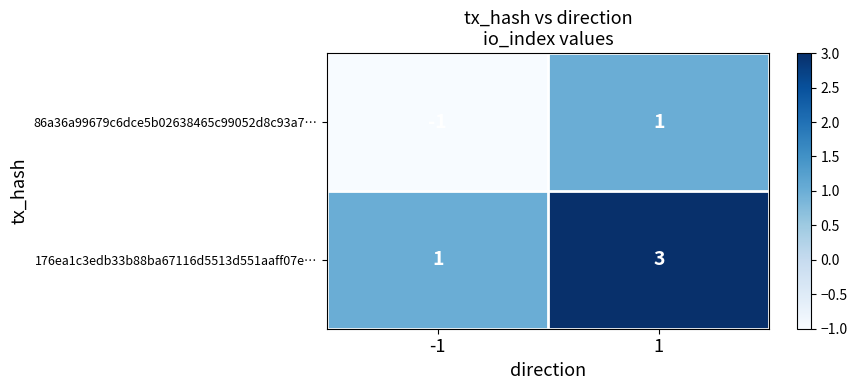

Is it true that 86a36a99679c6dce5b02638465c99052d8c93a7… equals -2 at -1?

False